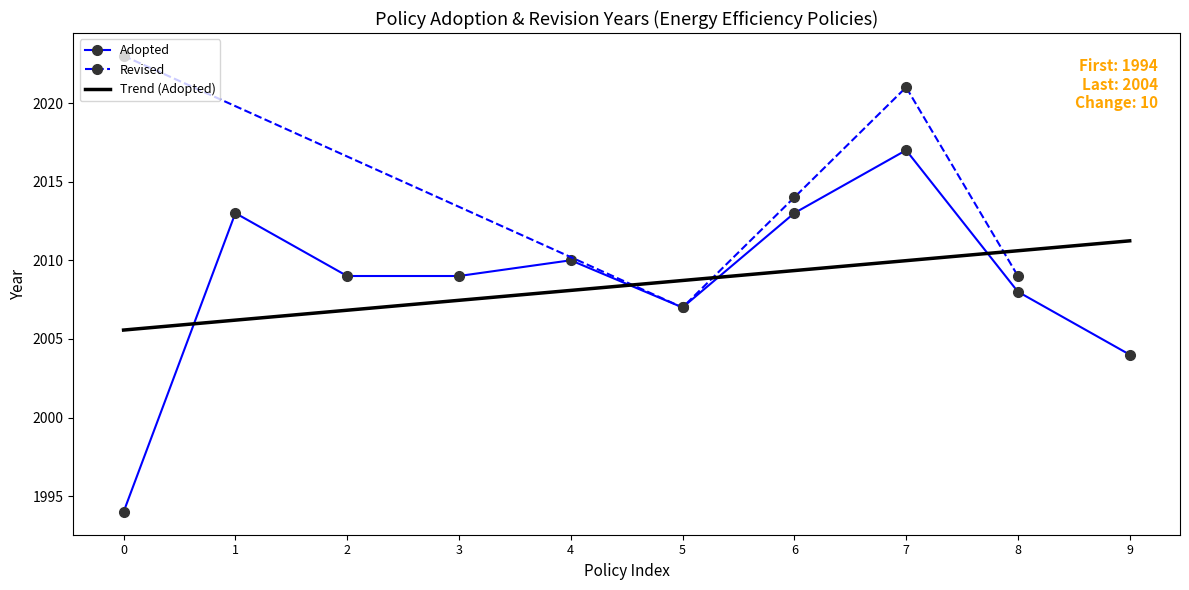

What is the ratio of the value at 1 to the value at 2?

1.0